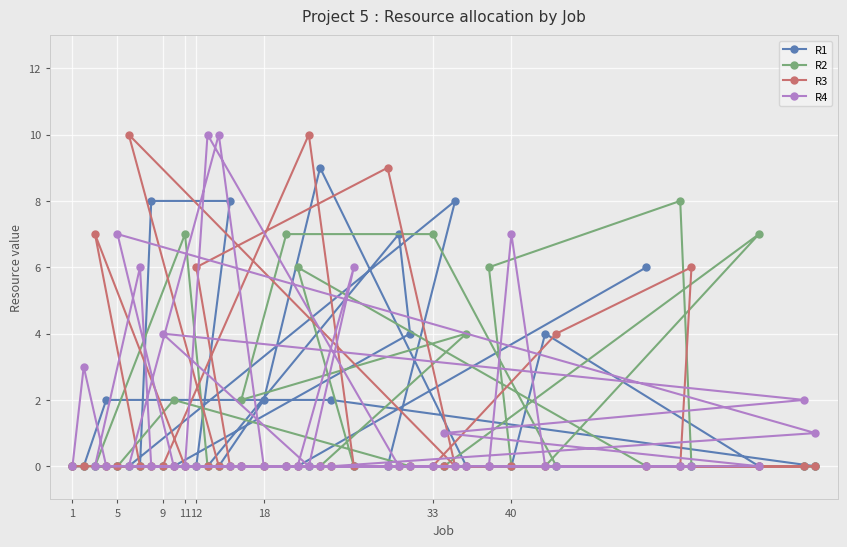

What is the difference between the maximum and minimum values in the R4 series?

10